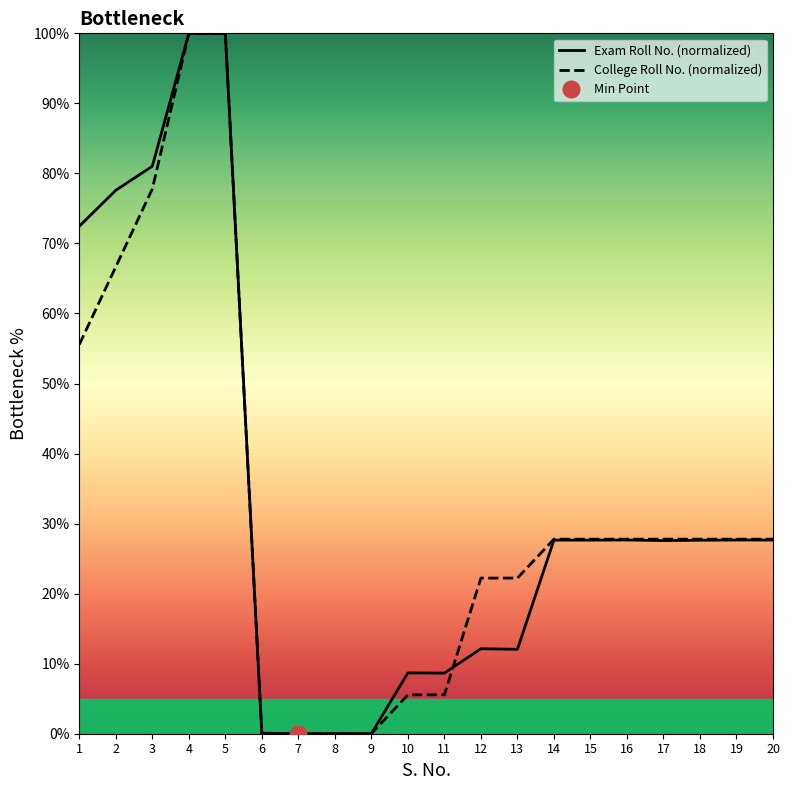

How many lines are shown in the chart?

2